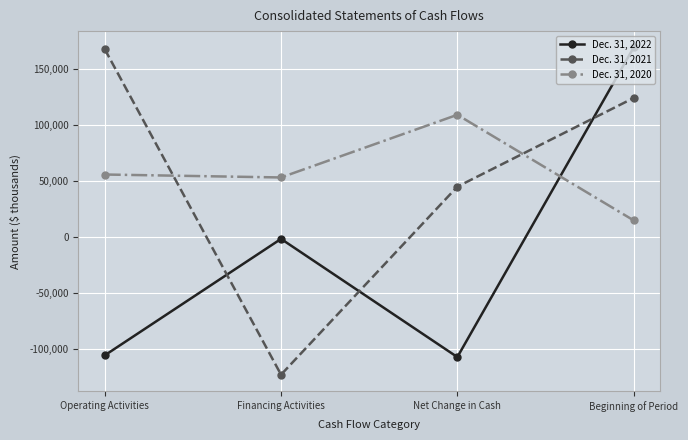

Reading left to right, what are all the values shown in this chart?

Dec. 31, 2022: Operating Activities=-105537	Financing Activities=-1530	Net Change in Cash=-107067	Beginning of Period=169417
Dec. 31, 2021: Operating Activities=167901	Financing Activities=-122792	Net Change in Cash=45109	Beginning of Period=124308
Dec. 31, 2020: Operating Activities=55962	Financing Activities=53334	Net Change in Cash=109296	Beginning of Period=15012